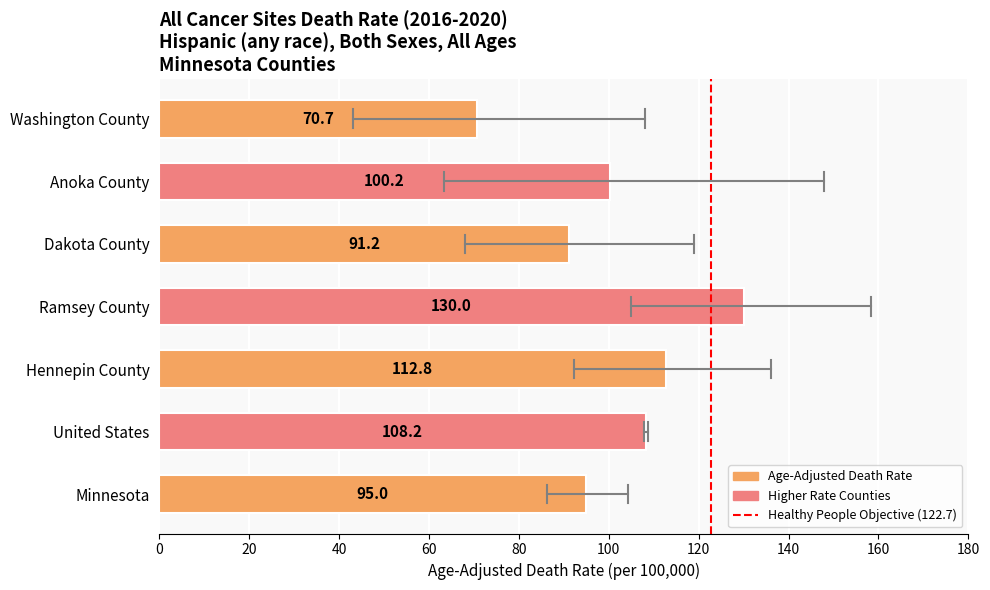

The chart shows a value of 130.0 at Ramsey County. True or false?

True